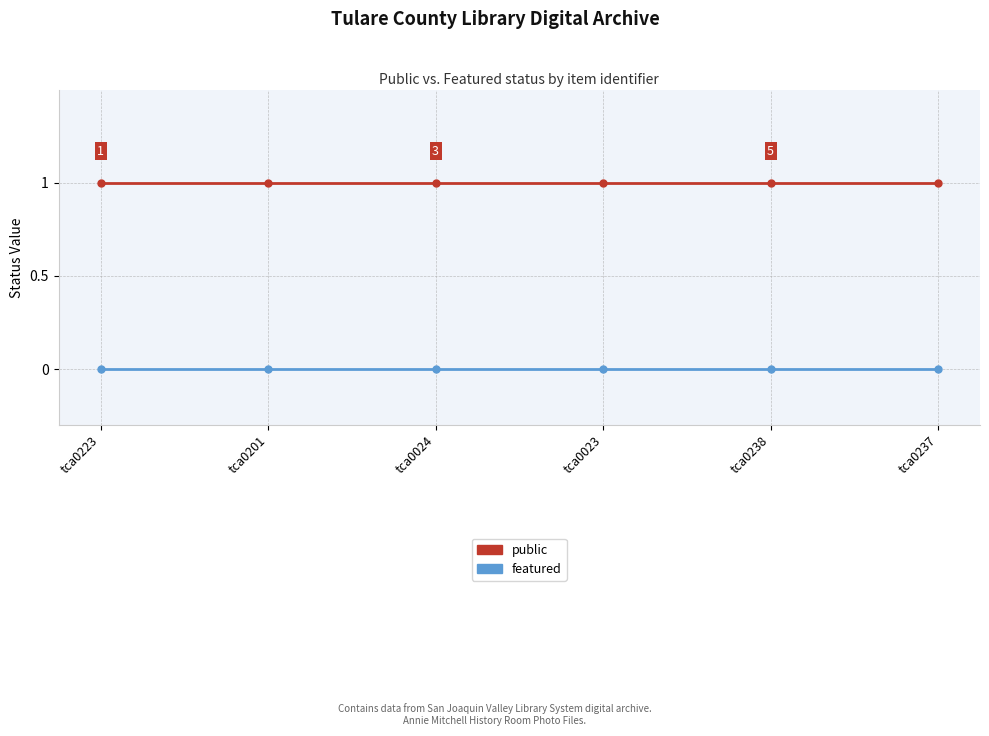

Which series has the largest total across all categories?

public